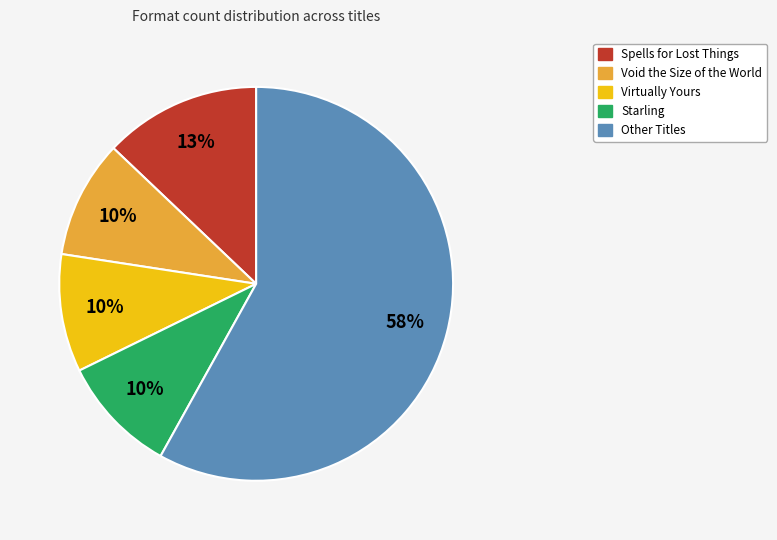

To the nearest percent, what is the average slice percentage?

20%